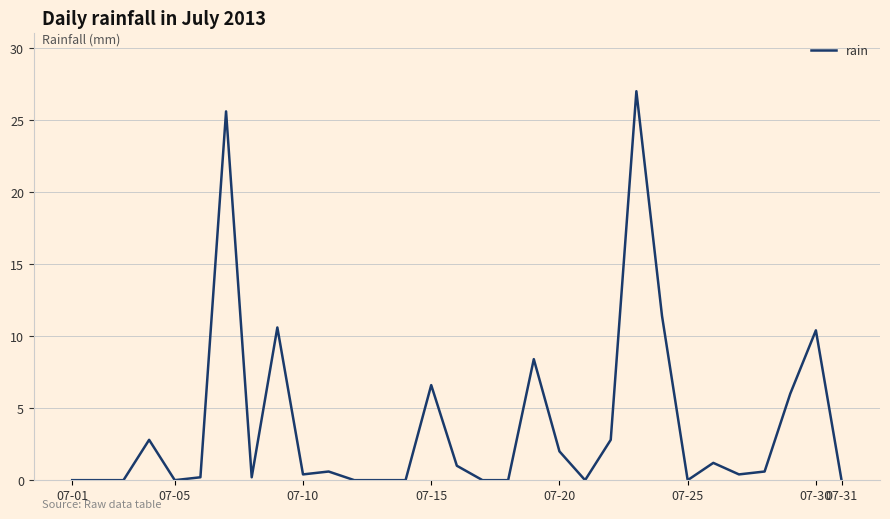

Count the number of categories in the chart.

31